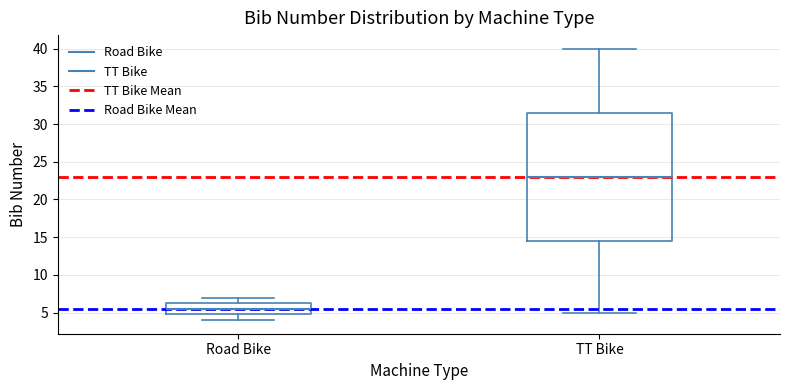

Comparing the boxes themselves (not the whiskers), which one is the tallest?

TT Bike